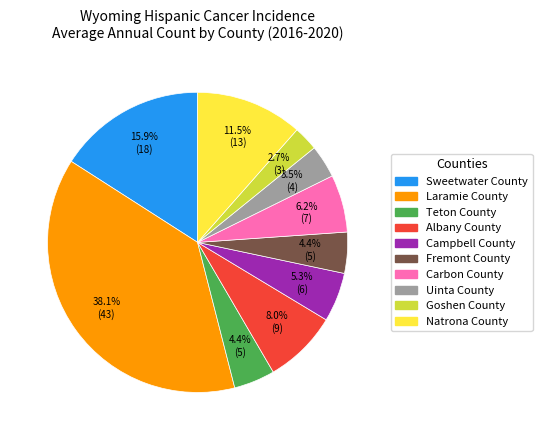

To the nearest percent, what is the difference between the Albany County and Teton County slice percentages?

4%